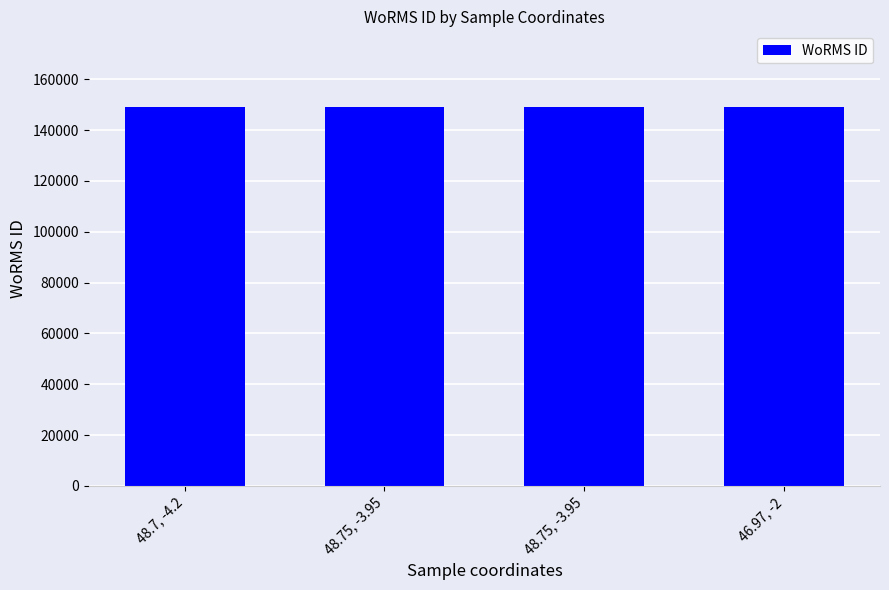

What is the sum of the values at 46.97, -2 and 48.75, -3.95?

298013